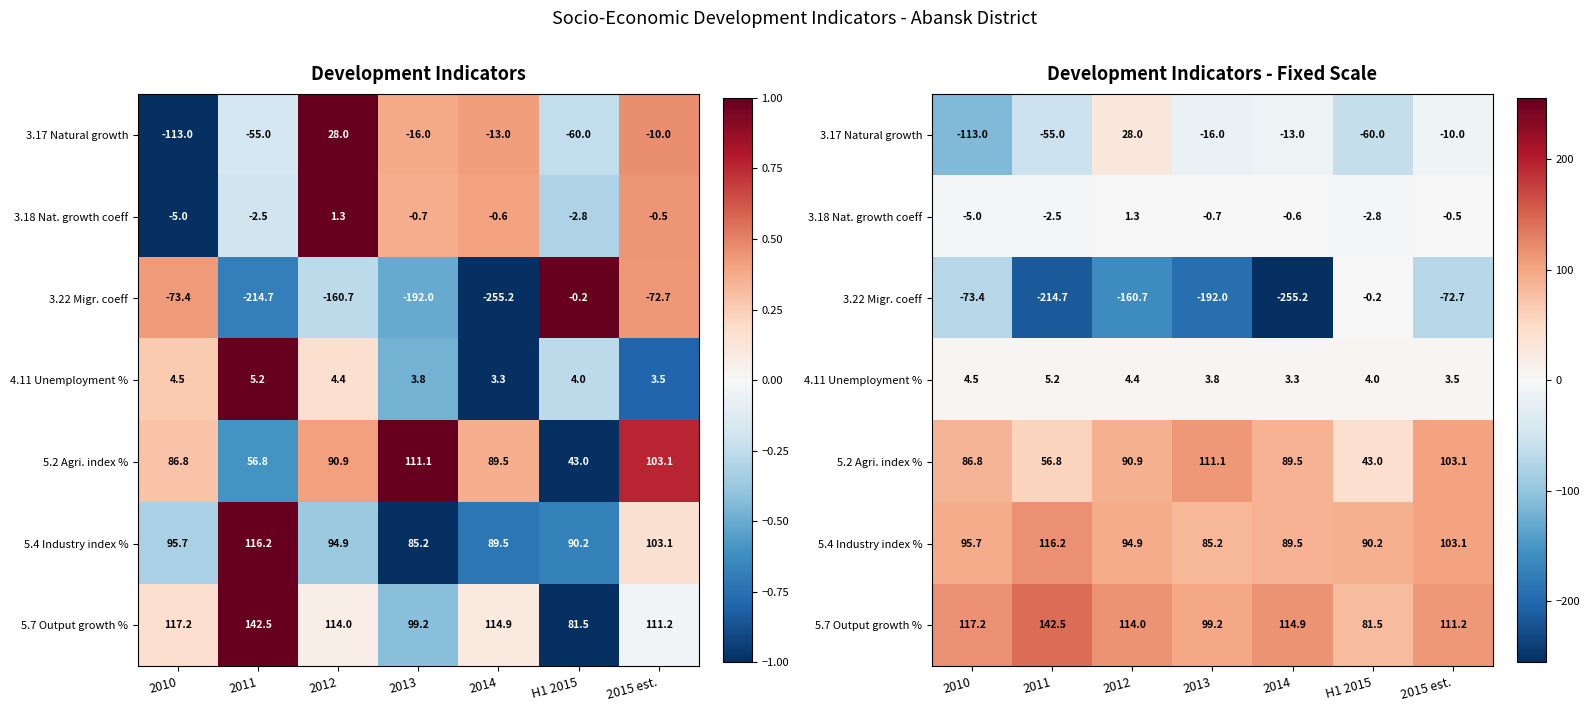

Is it true that 5.7 Output growth % equals 40.4 at H1 2015?

False